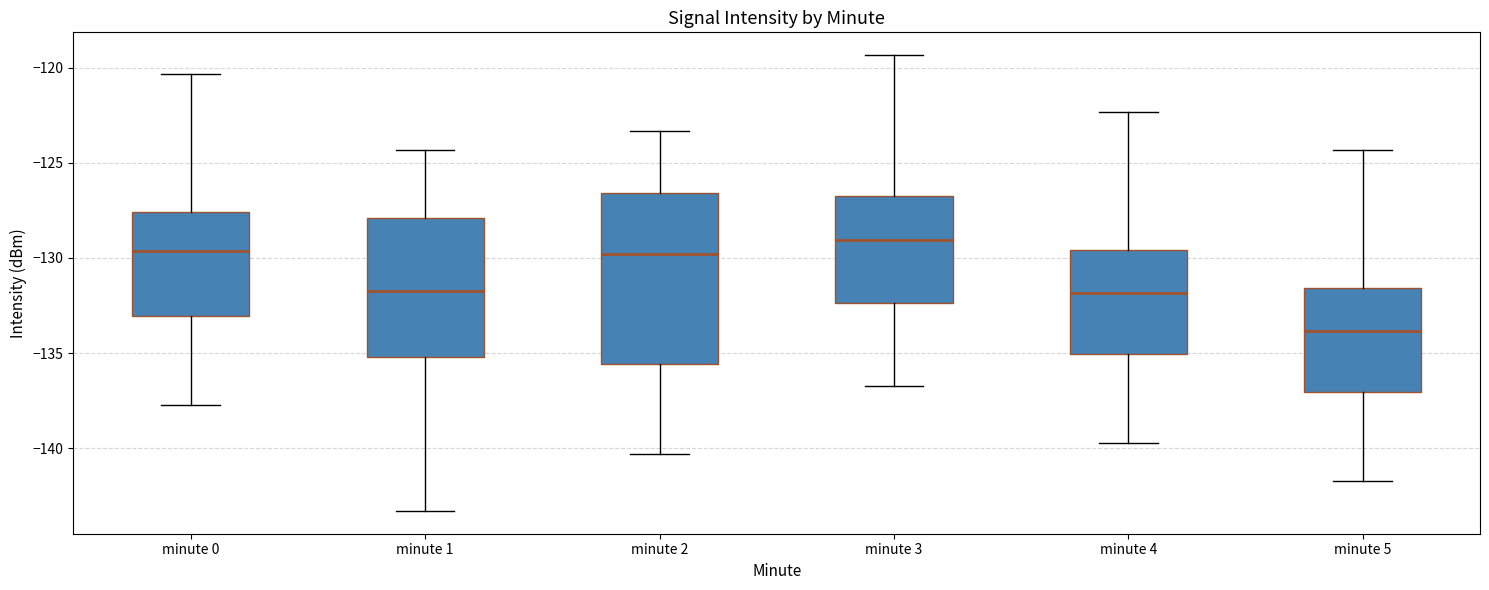

Reading left to right, read every box against the y-axis: the position of its median line, the range the box covers, and the ends of its whiskers. The values are not printed on the chart, so give them approximately, as read against the axis.

minute 0: median -129.5, box -133.0 to -127.5, whiskers -137.5 to -120.5
minute 1: median -131.5, box -135.0 to -128.0, whiskers -143.5 to -124.5
minute 2: median -130.0, box -135.5 to -126.5, whiskers -140.5 to -123.5
minute 3: median -129.0, box -132.5 to -127.0, whiskers -136.5 to -119.5
minute 4: median -132.0, box -135.0 to -129.5, whiskers -139.5 to -122.5
minute 5: median -134.0, box -137.0 to -131.5, whiskers -141.5 to -124.5